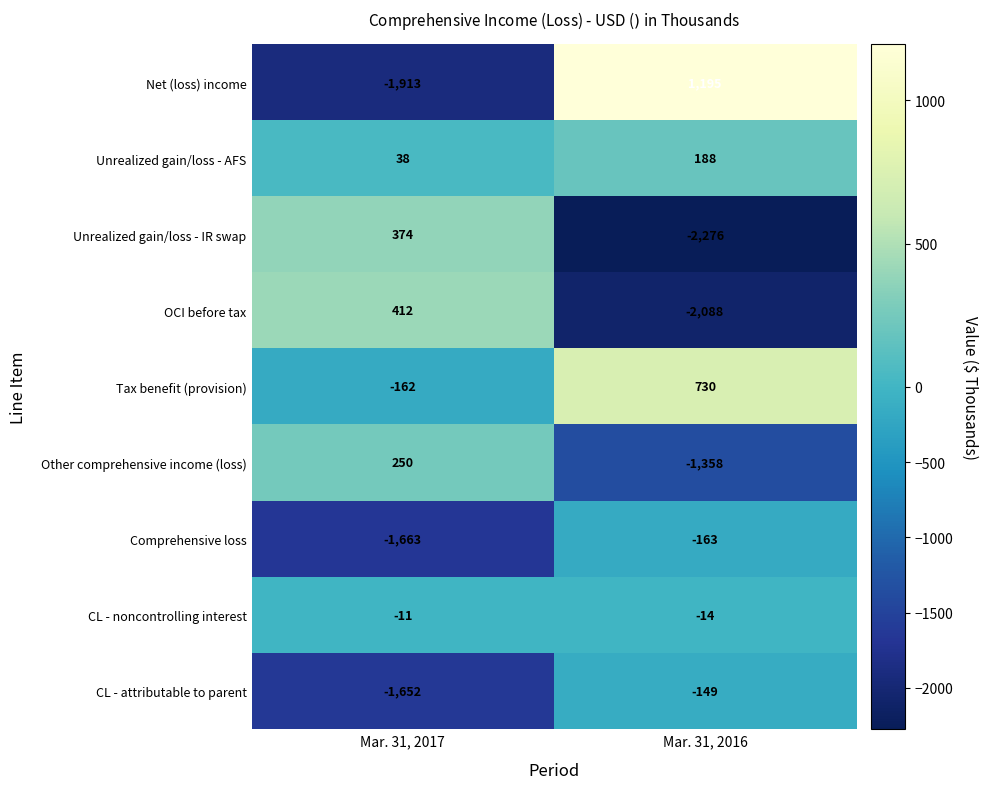

At how many categories does at least one series exceed 575?

1